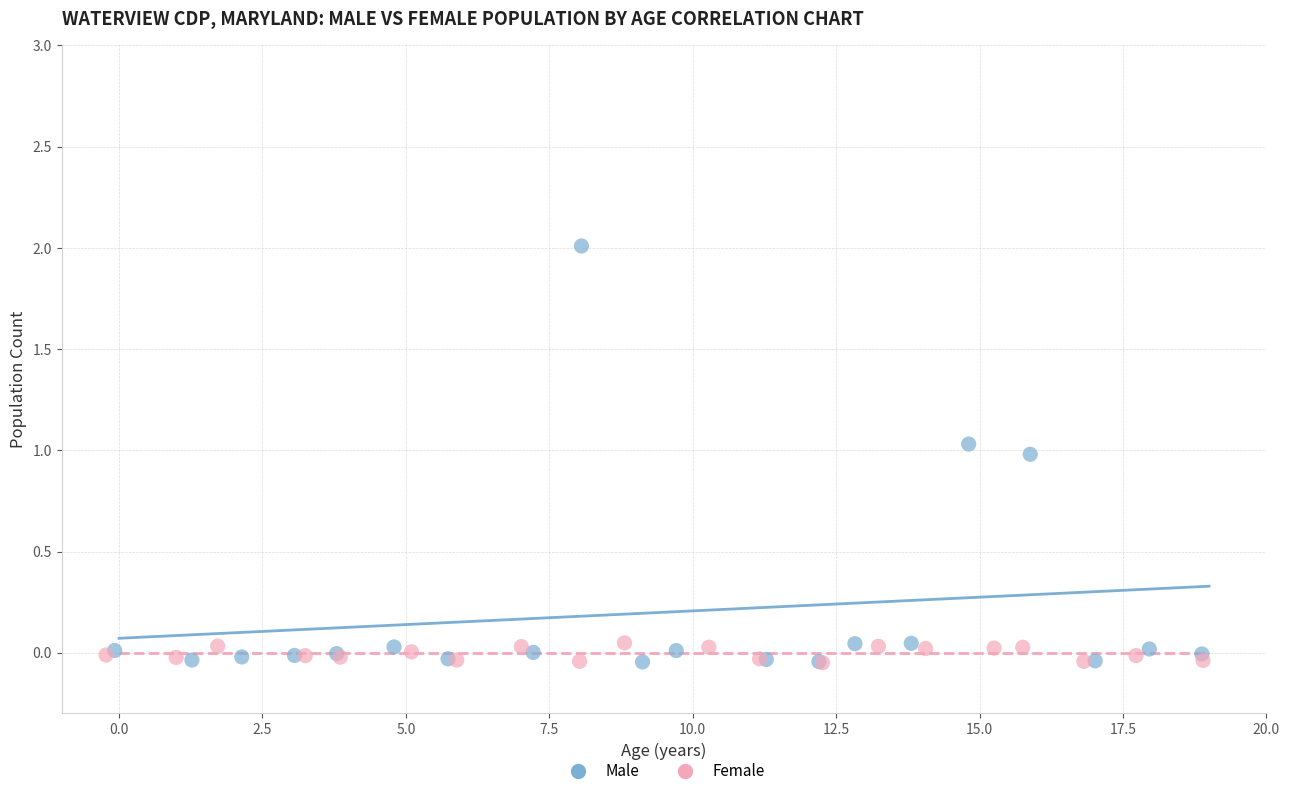

Which series reaches the maximum Y coordinate?

Male